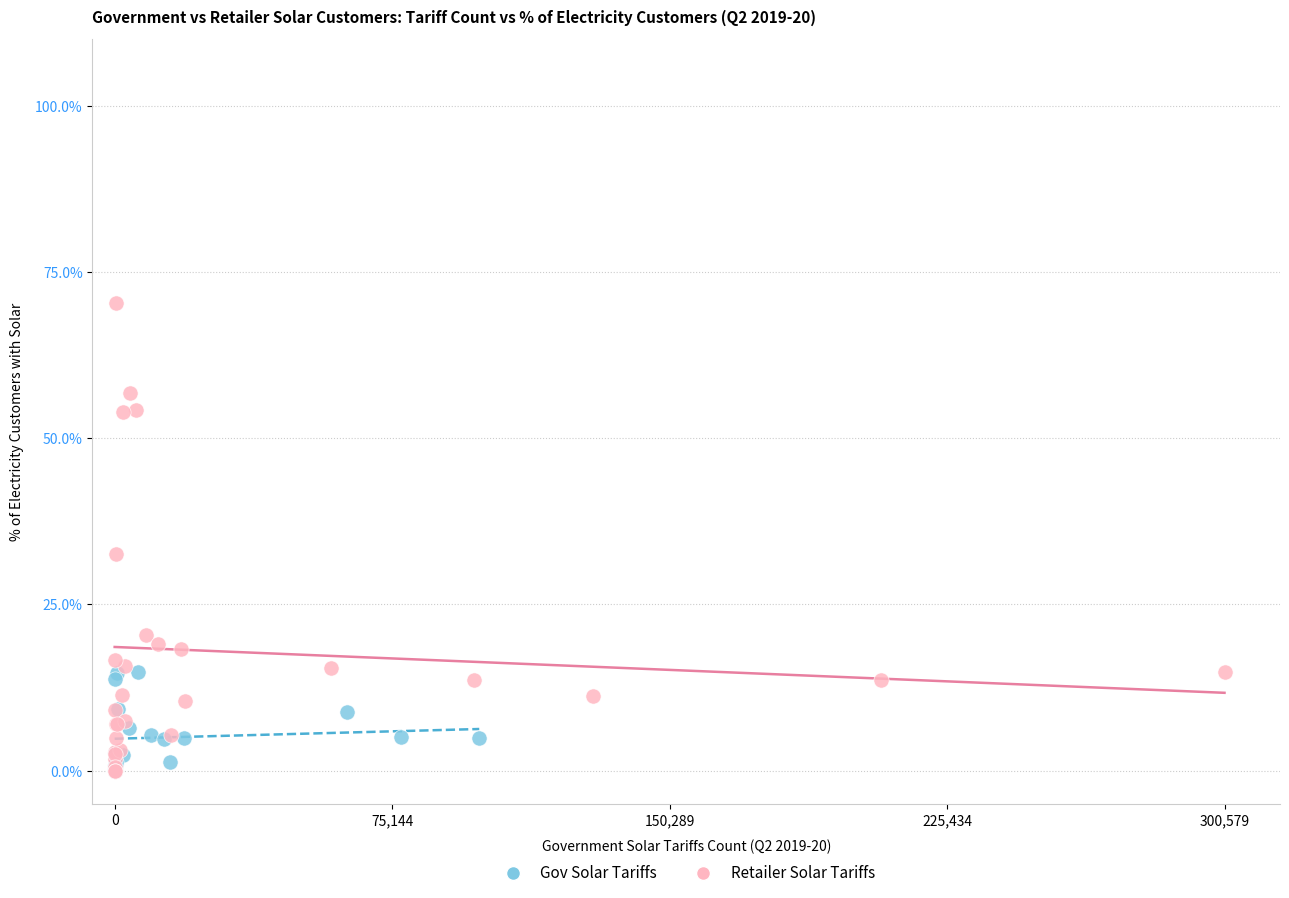

Which series has the largest Y range (max minus min)?

Retailer Solar Tariffs